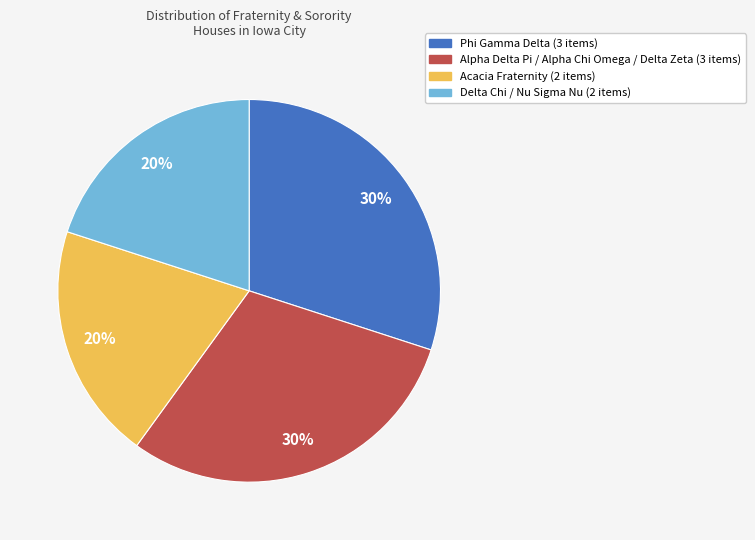

To the nearest percent, what is the difference between the largest and smallest slice percentages?

10%